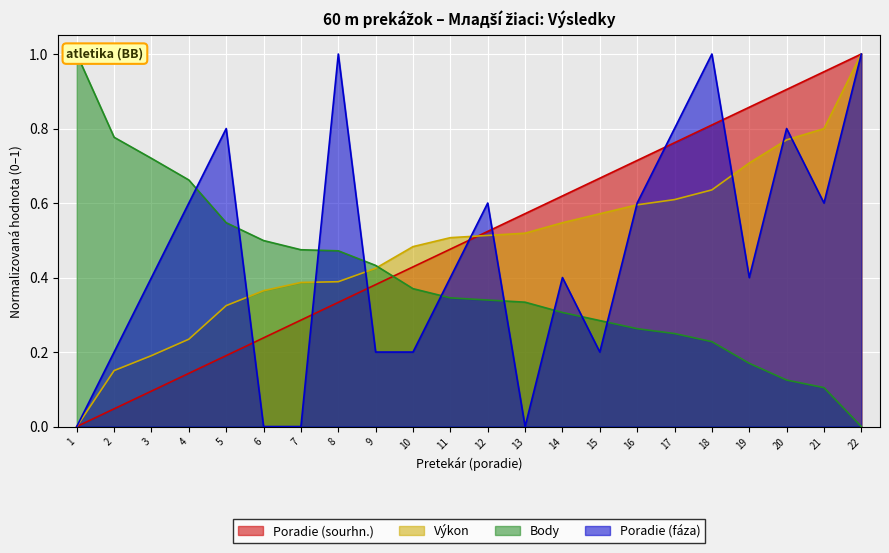

List the labels in order of Poradie (sourhn.) value, smallest first.

1, 2, 3, 4, 5, 6, 7, 8, 9, 10, 11, 12, 13, 14, 15, 16, 17, 18, 19, 20, 21, 22